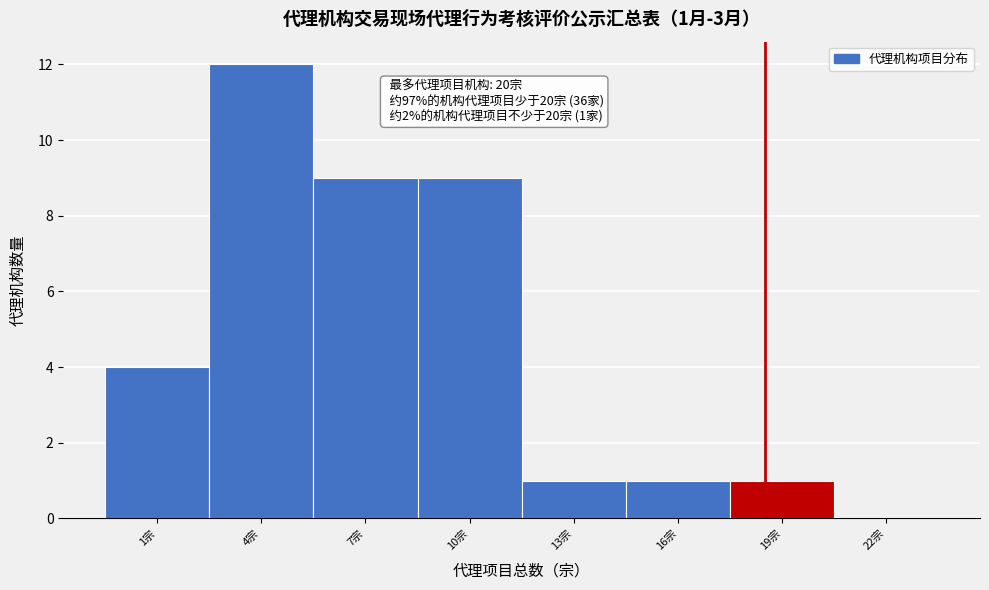

Reading left to right, what are all the values shown in this chart?

1宗=4	4宗=12	7宗=9	10宗=9	13宗=1	16宗=1	19宗=1	22宗=0